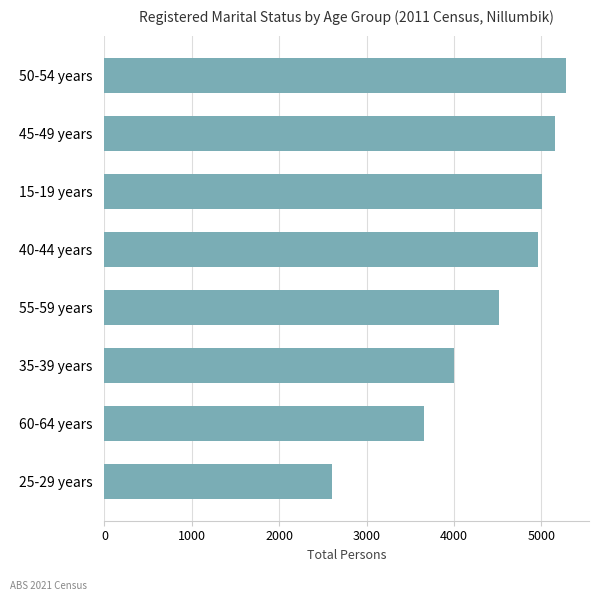

What is the sum of the values at 60-64 years and 45-49 years?

8812